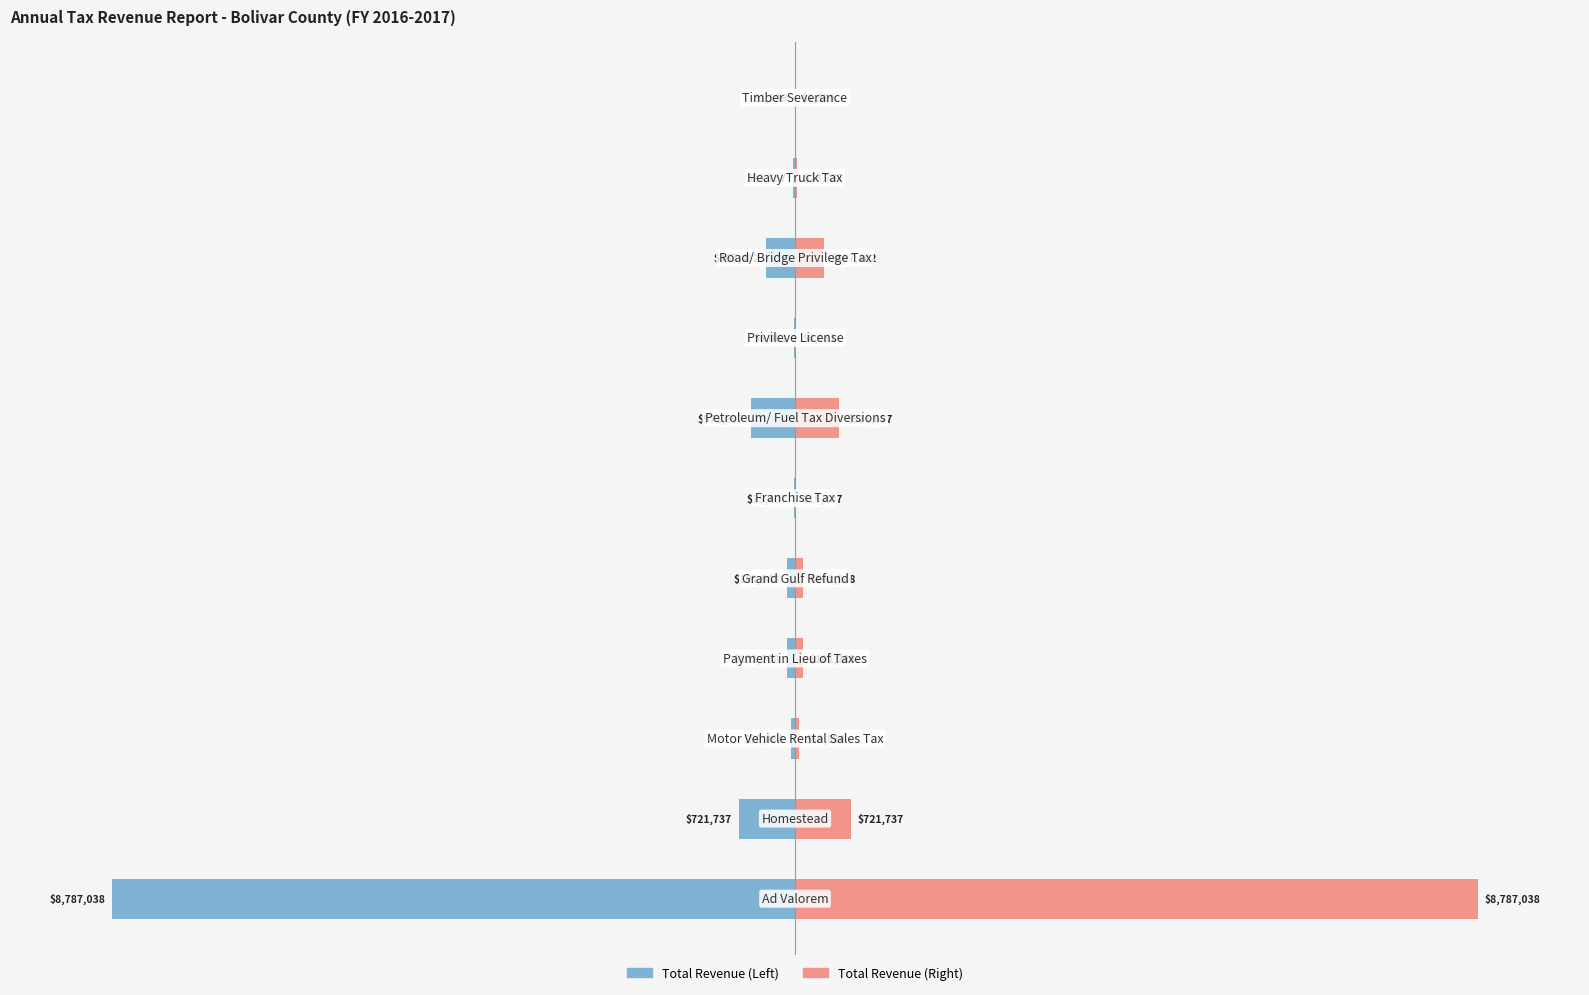

Are the bars horizontal?

Yes